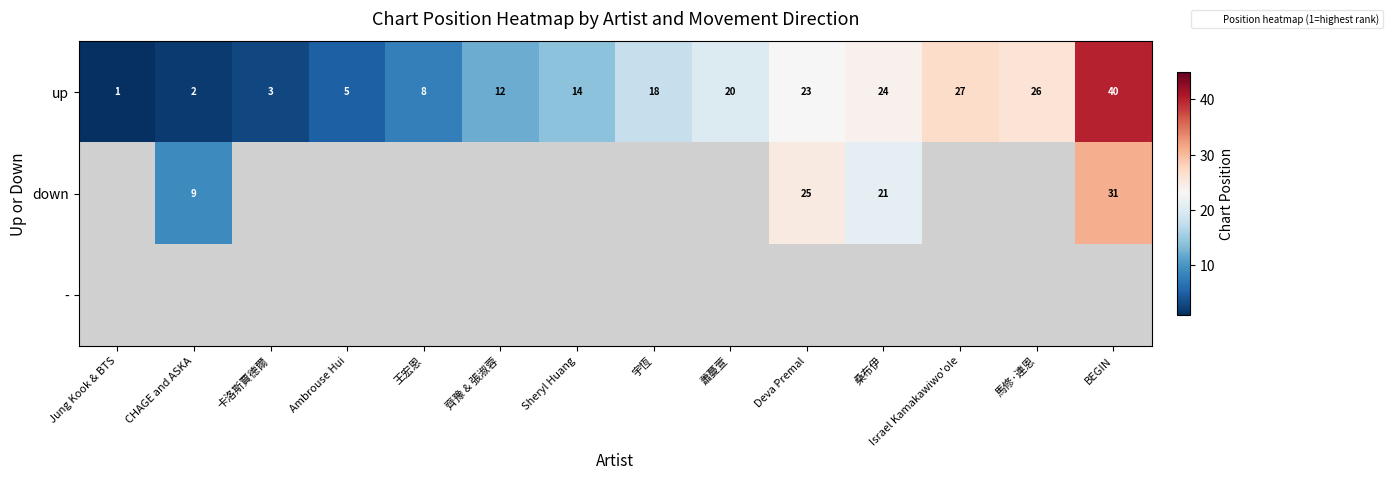

Rank the categories by up value from lowest to highest.

Jung Kook & BTS, CHAGE and ASKA, 卡洛斯賈德爾, Ambrouse Hui, 王宏恩, 齊豫 & 張淑蓉, Sheryl Huang, 宇恆, 蕭蔓萱, Deva Premal, 桑布伊, 馬修·連恩, Israel Kamakawiwo'ole, BEGIN